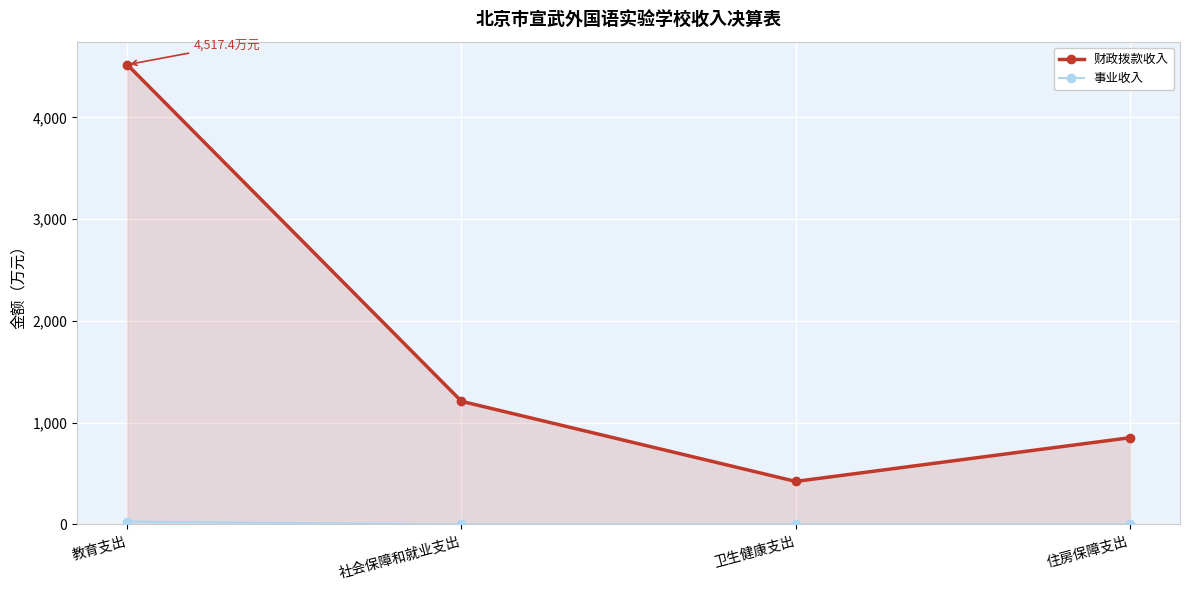

What is the label of the 4th point from the right?

教育支出